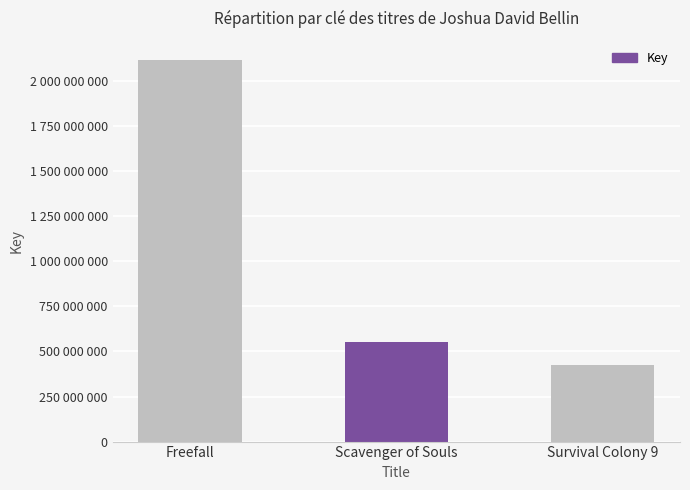

Which has a higher value, Survival Colony 9 or Freefall?

Freefall